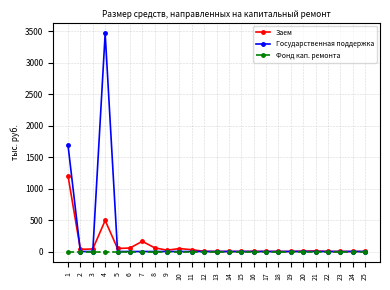

At how many categories does at least one series exceed 247?

2